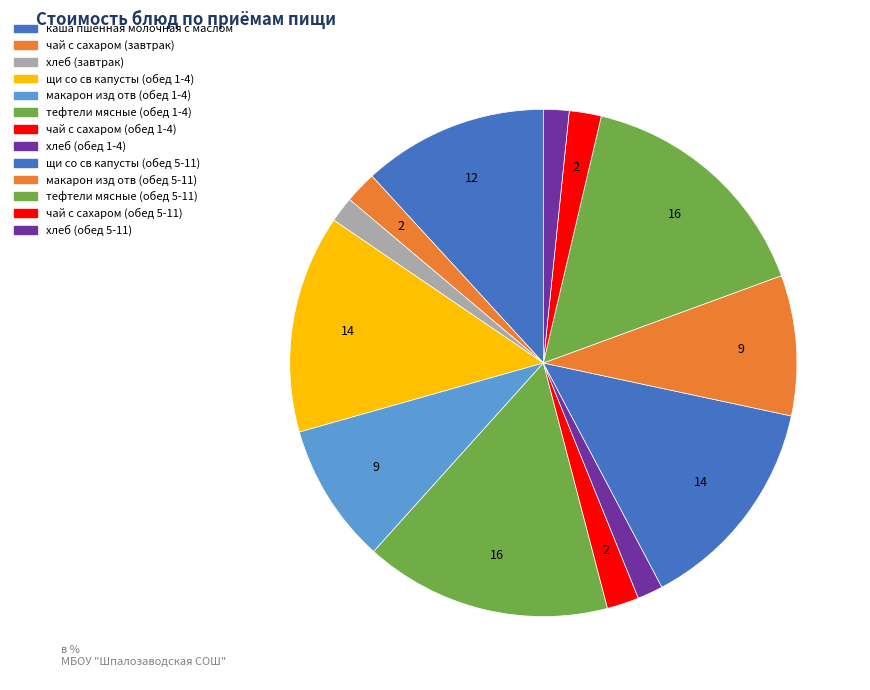

To the nearest percent, what is the difference between the макарон изд отв (обед 5-11) and хлеб (обед 5-11) slice percentages?

7%